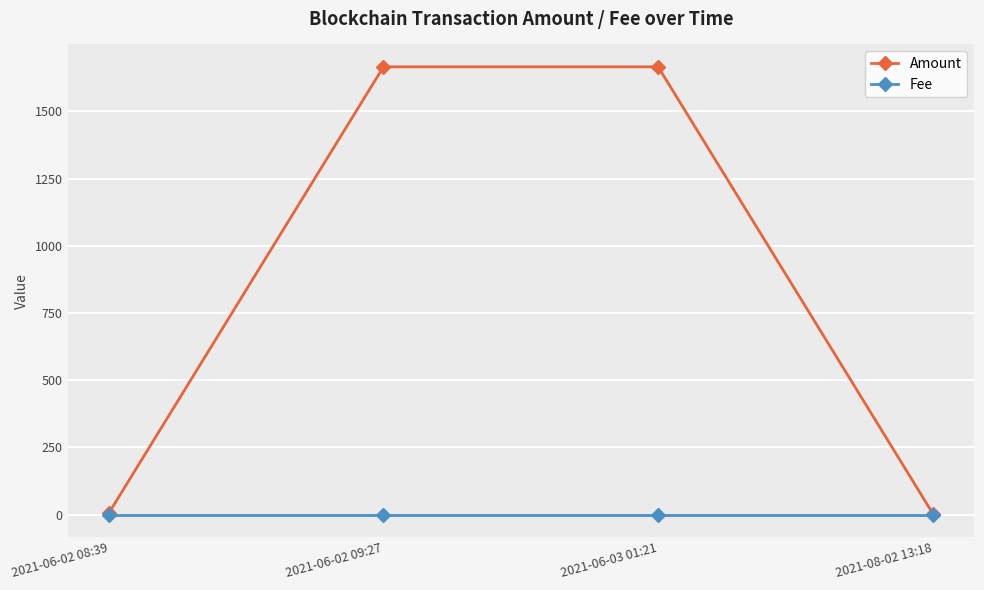

Rank the series at 2021-06-02 09:27 from lowest to highest value.

Fee, Amount